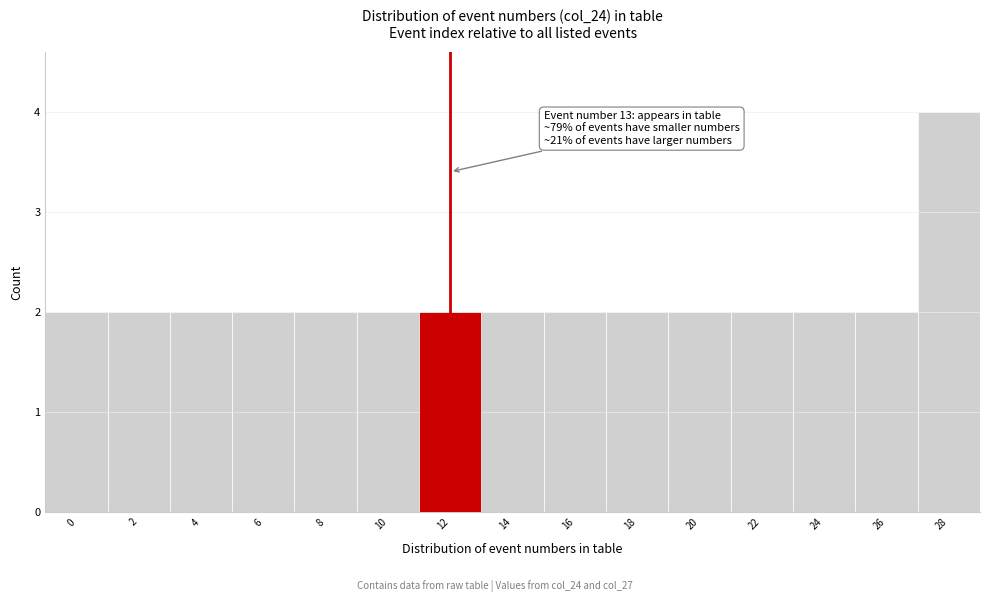

Reading right to left, what are all the values shown in this chart?

28=4	26=2	24=2	22=2	20=2	18=2	16=2	14=2	12=2	10=2	8=2	6=2	4=2	2=2	0=2